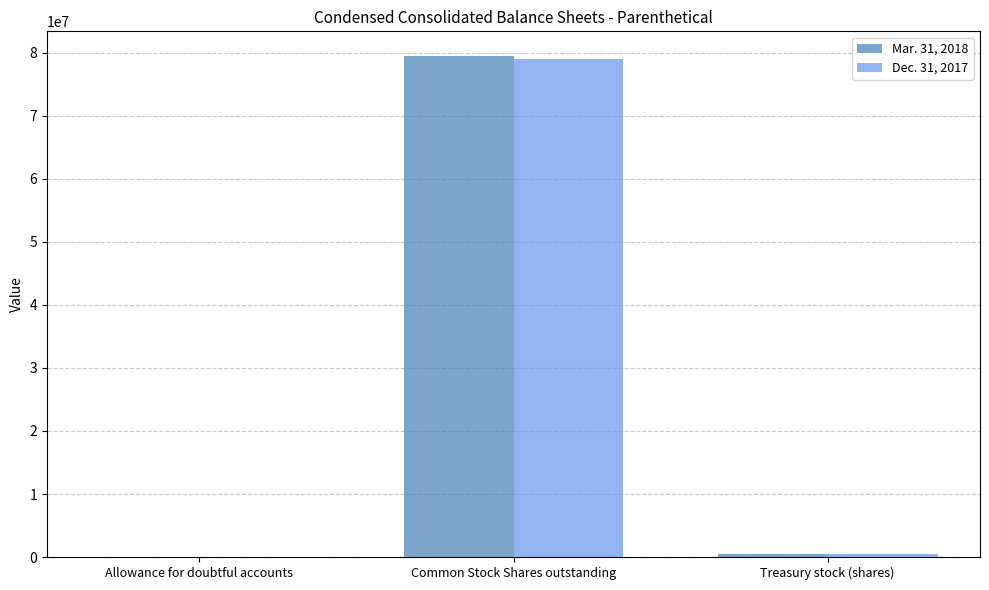

Read the Dec. 31, 2017 value at Treasury stock (shares), to the nearest 100.

402300